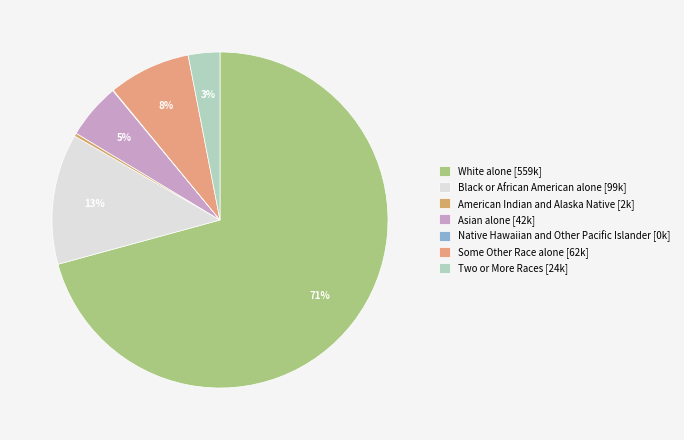

To the nearest percent, what is the combined percentage of American Indian and Alaska Native and White alone?

71%